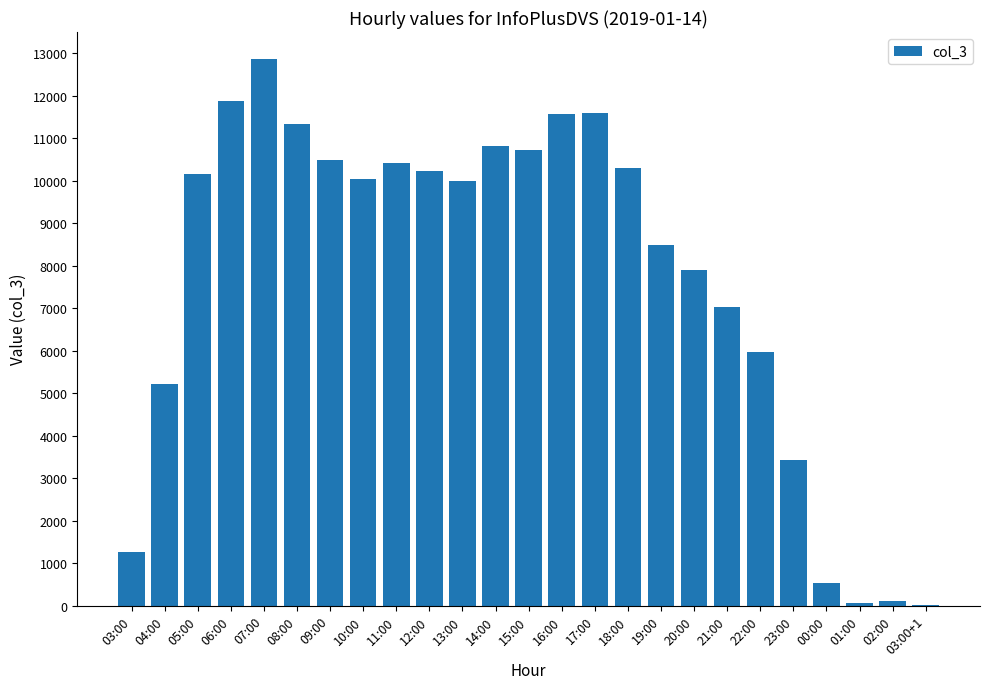

Approximately how many times larger is the value at 17:00 compared to 12:00?

1.1